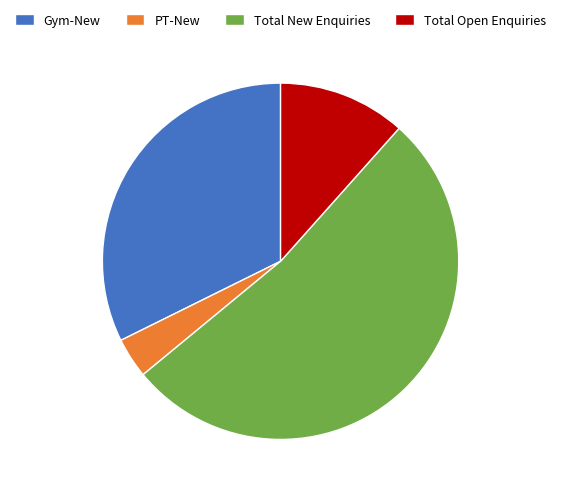

Approximately how many times larger is the value at Total New Enquiries compared to Gym-New?

1.6